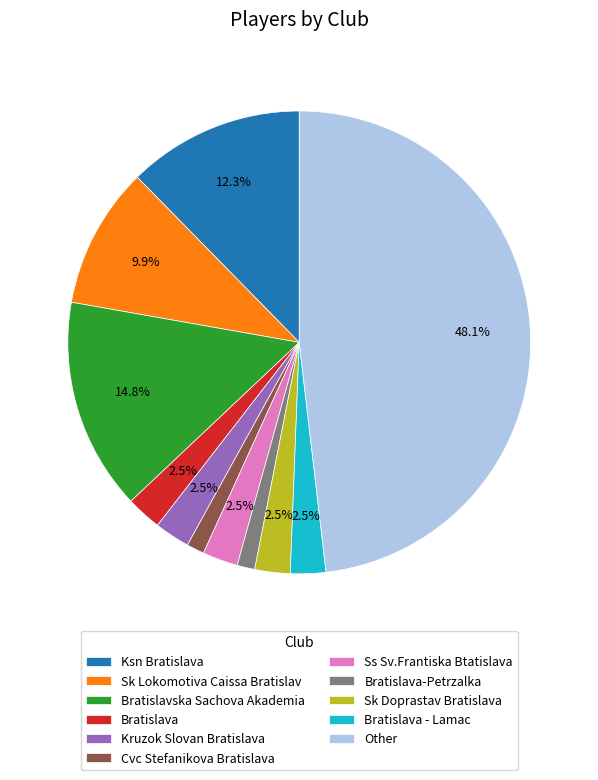

To the nearest percent, what portion does Sk Lokomotiva Caissa Bratislav represent?

10%